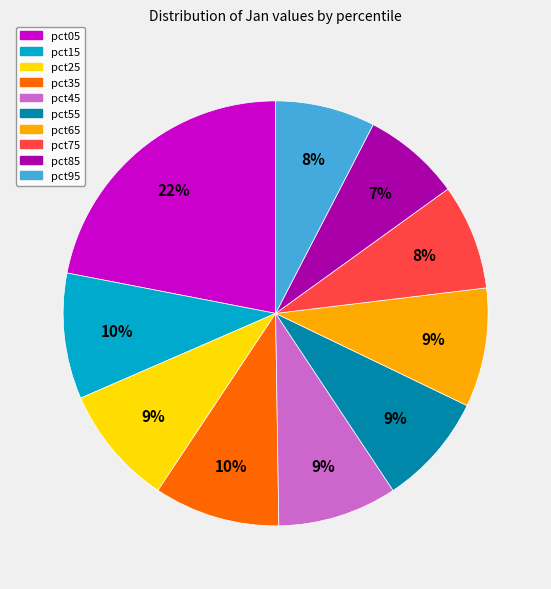

Is it true that pct85 is 16% of the pie?

False